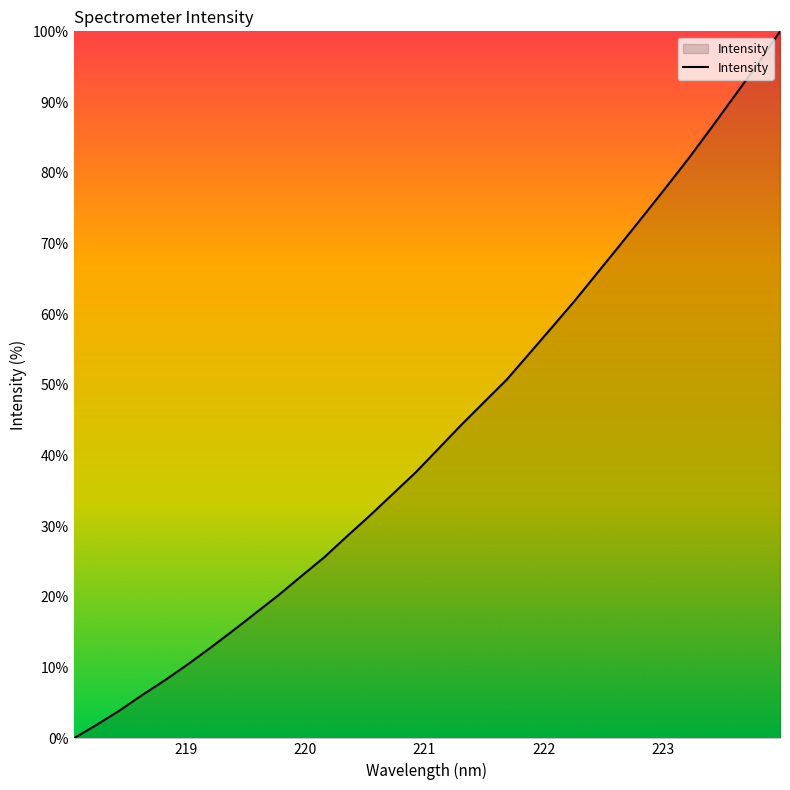

What is the maximum value shown in the chart?

100.0